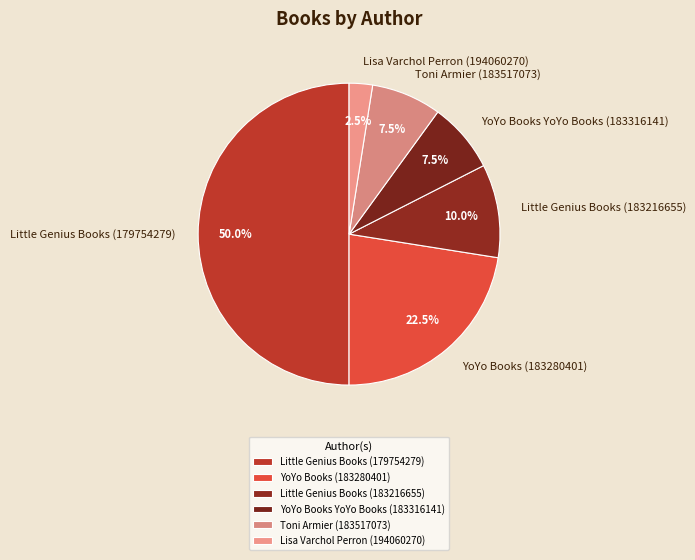

Does Little Genius Books (183216655) represent more than half of the total?

No